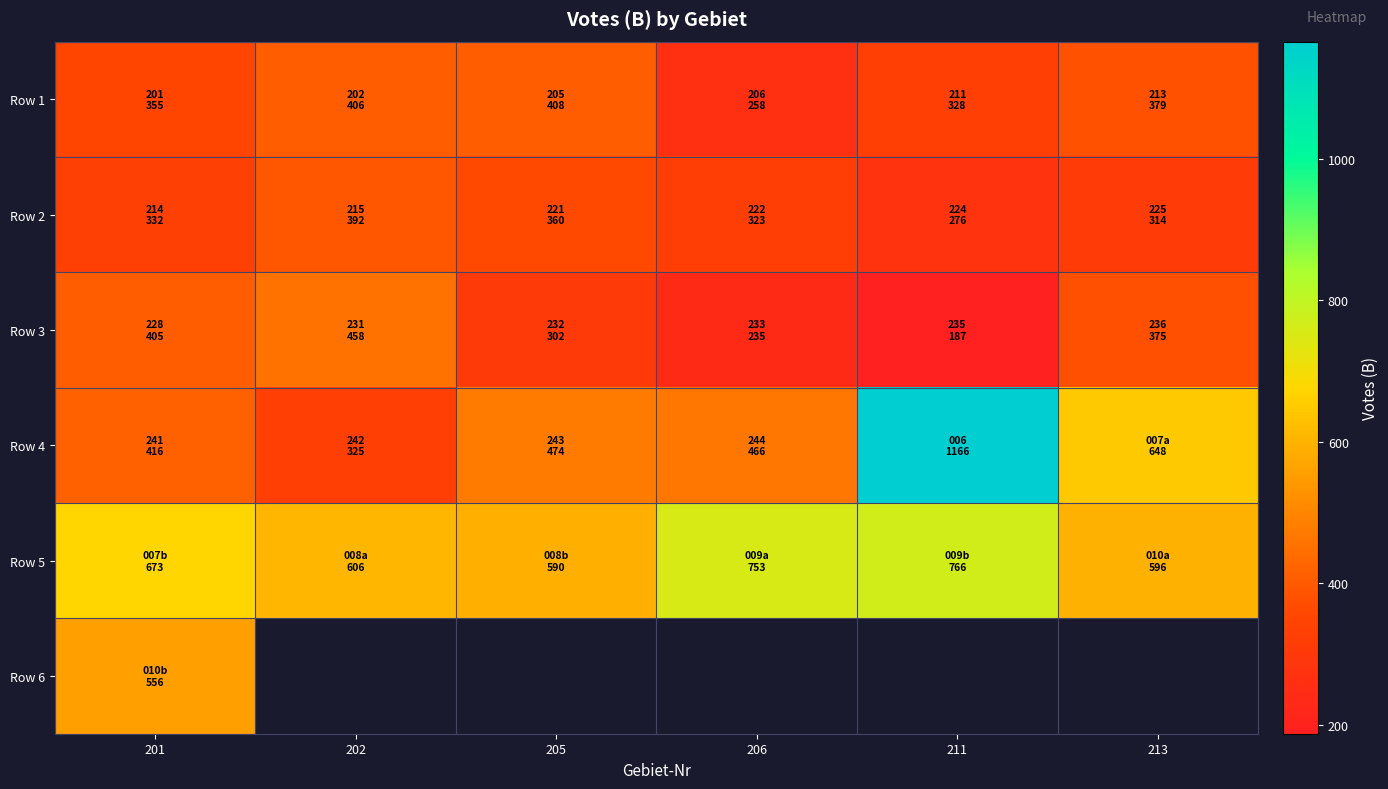

Which has a higher value, 201 or 213?

213